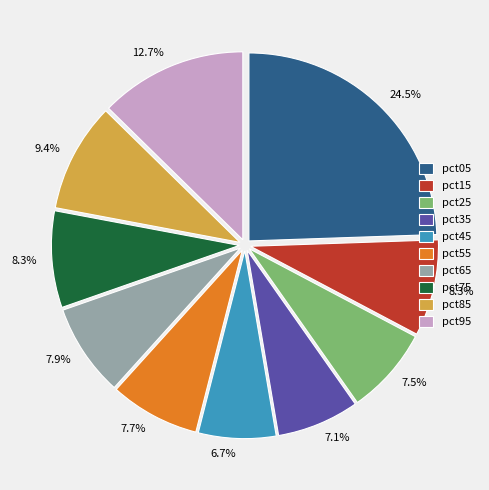

What portion of the pie excludes pct55?

92.3%